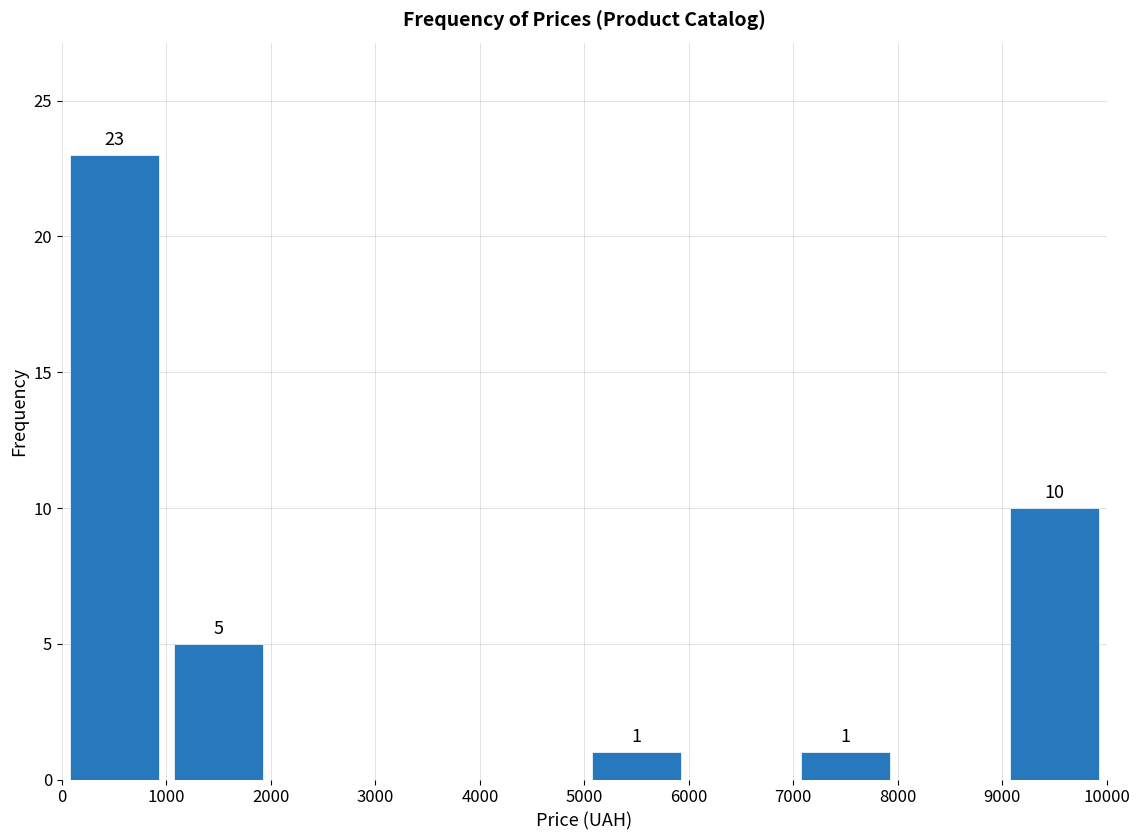

Which range on the x-axis has the tallest bar?

0 to 1000